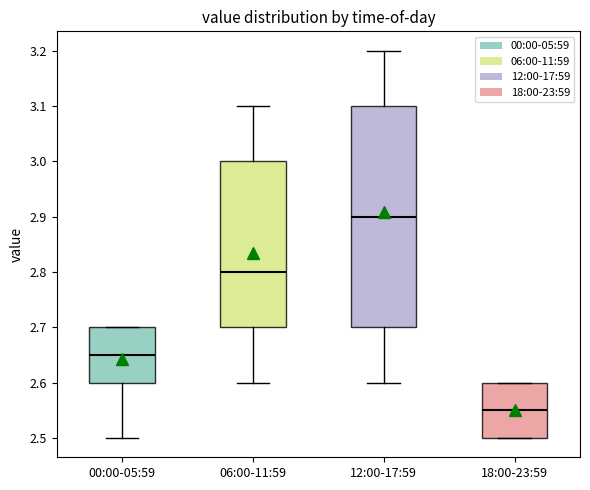

Where does the upper whisker of the box for 06:00-11:59 end on the y-axis? The values are not printed on the chart, so give them approximately, as read against the axis.

3.10